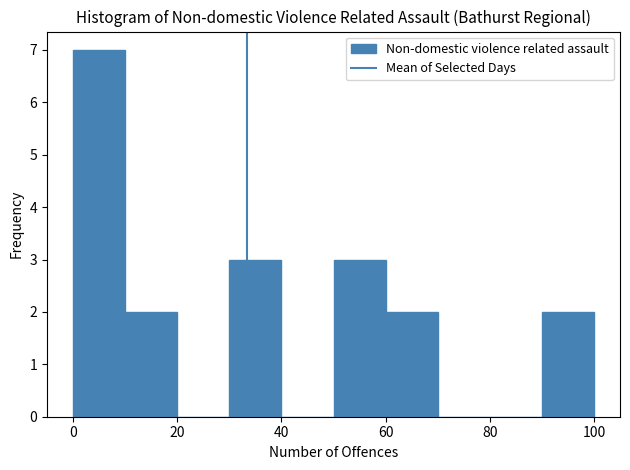

How tall is the bar that spans 50 to 60 on the x-axis? The values are not printed on the chart, so give them approximately, as read against the axis.

3